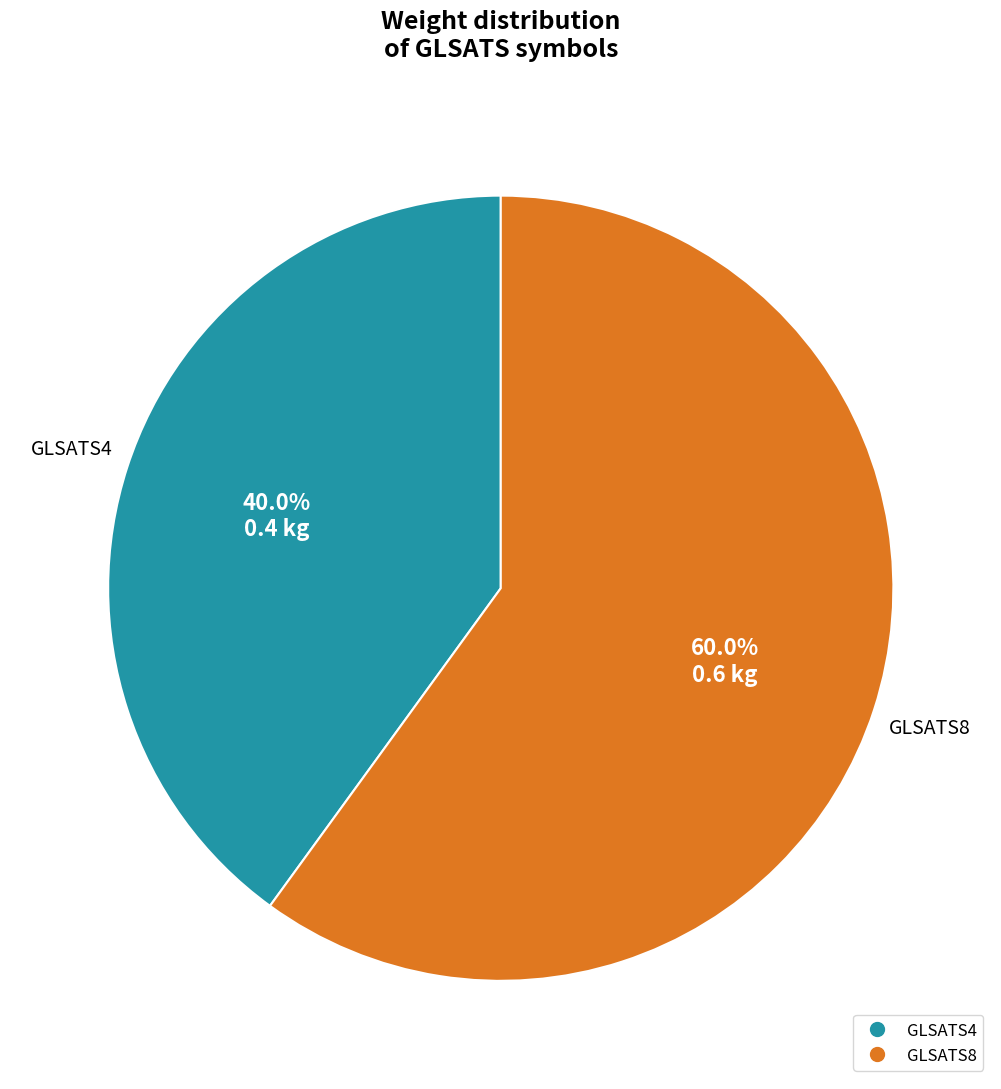

To the nearest percent, what is the difference between the GLSATS8 and GLSATS4 slice percentages?

20%